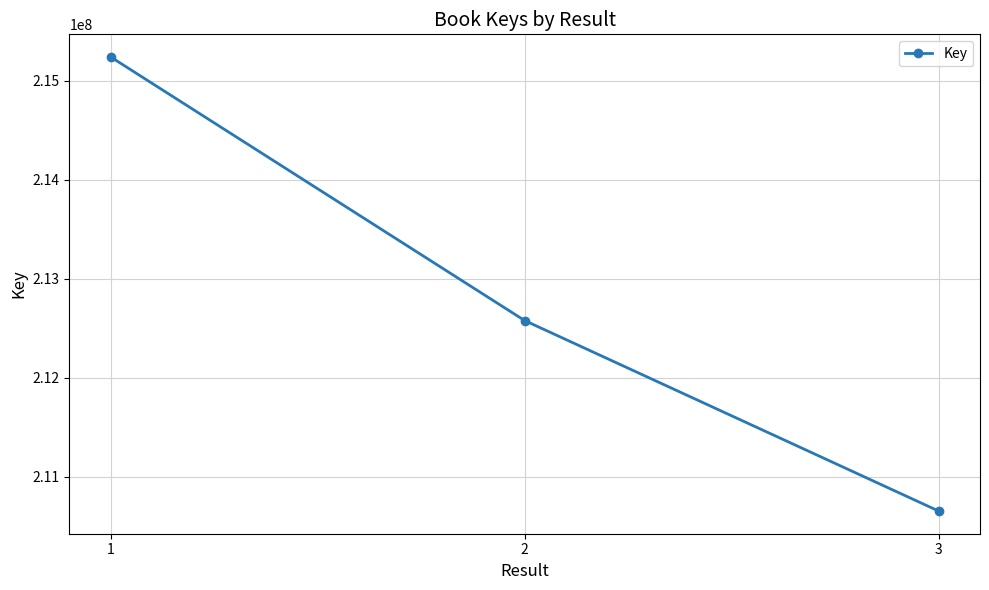

What is the average value?

212824992